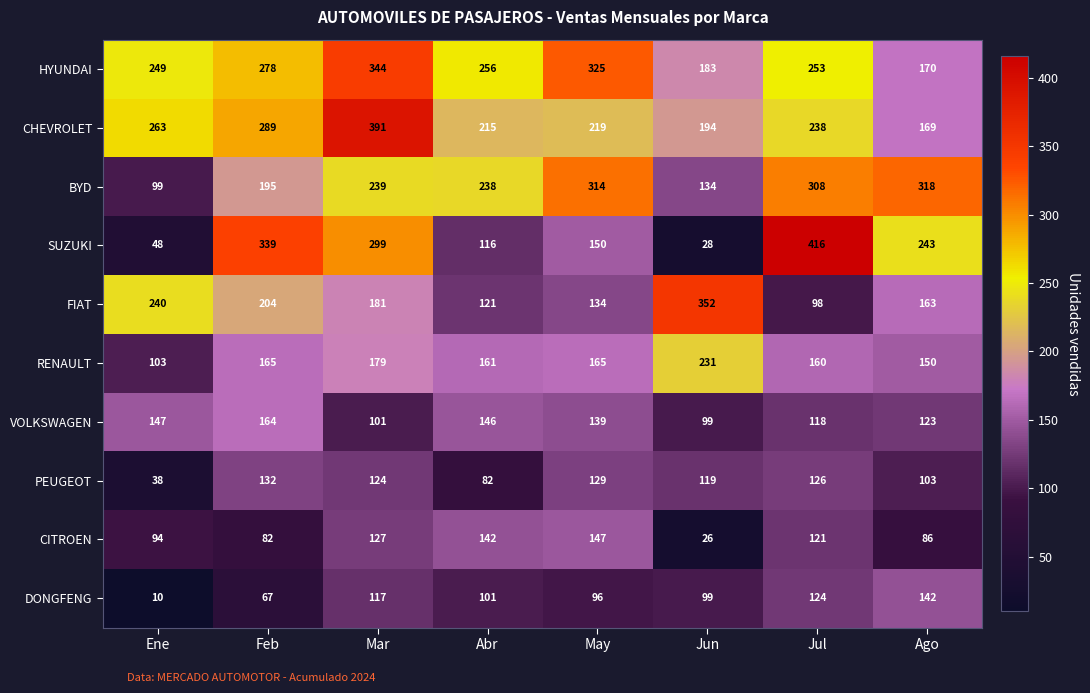

What is the average value of the RENAULT series?

164